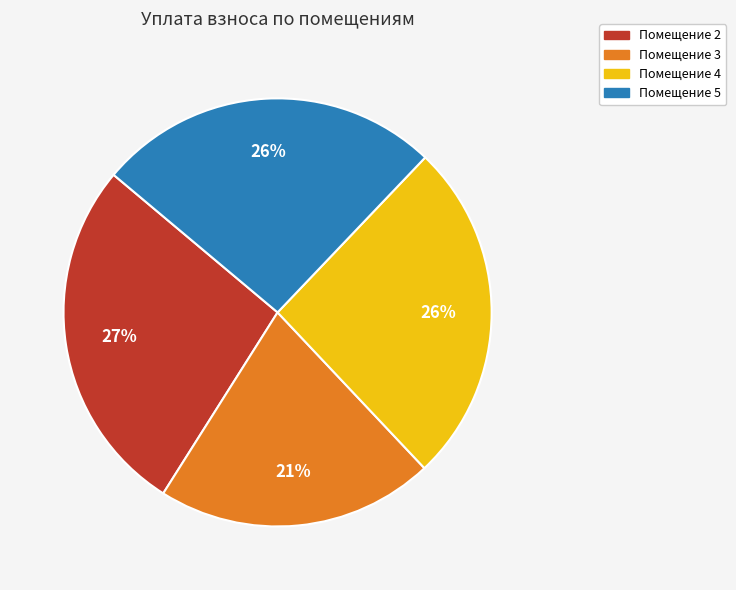

Is there a majority slice in this chart?

No